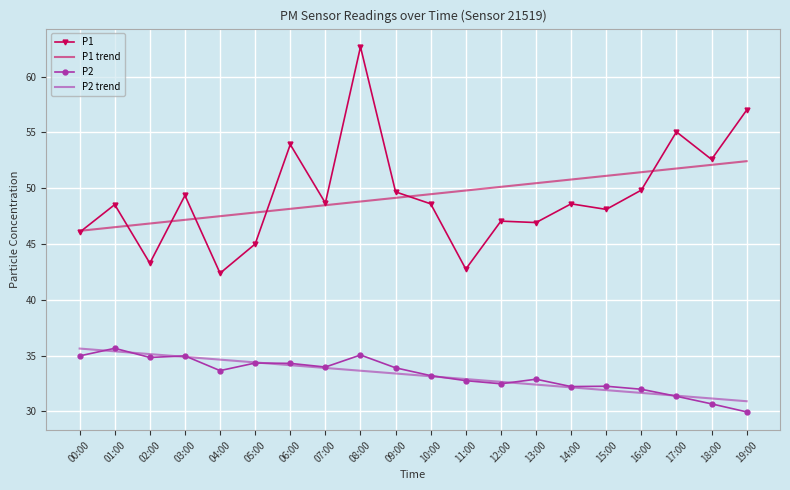

True or false: P1 trend has a value of 46.5 at 01:00.

True